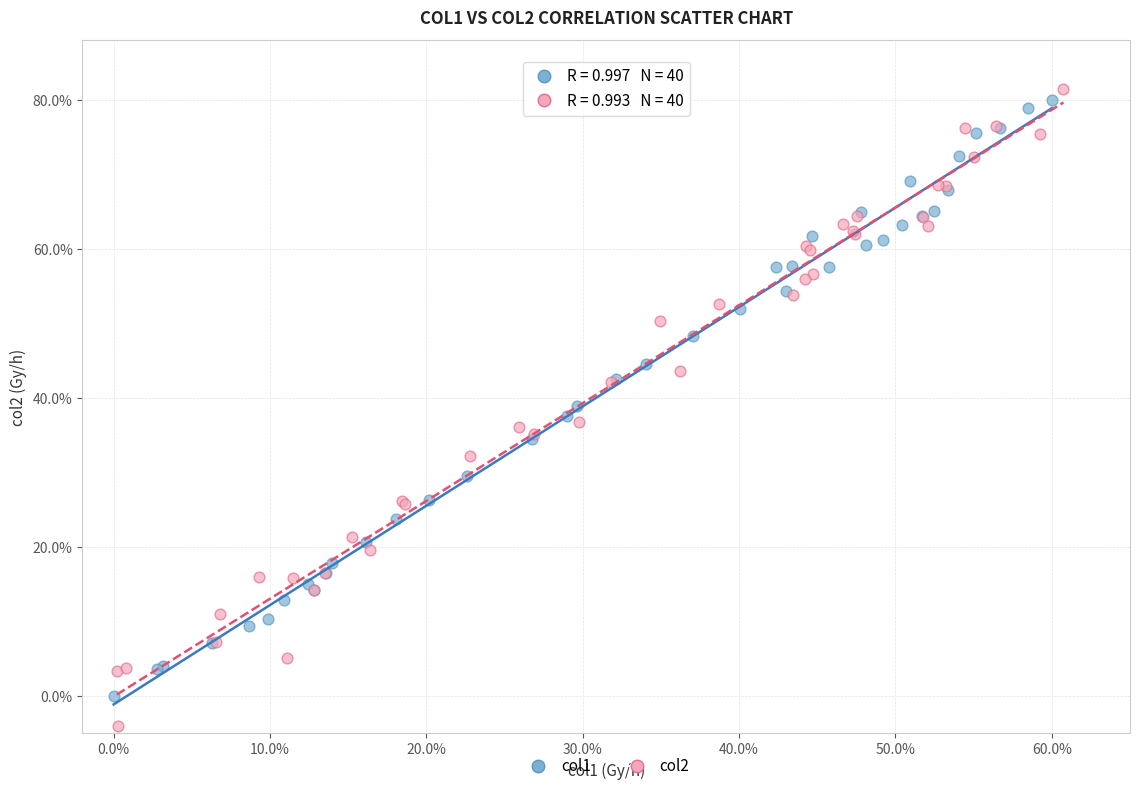

What are all the series names shown in the legend?

col1, col2